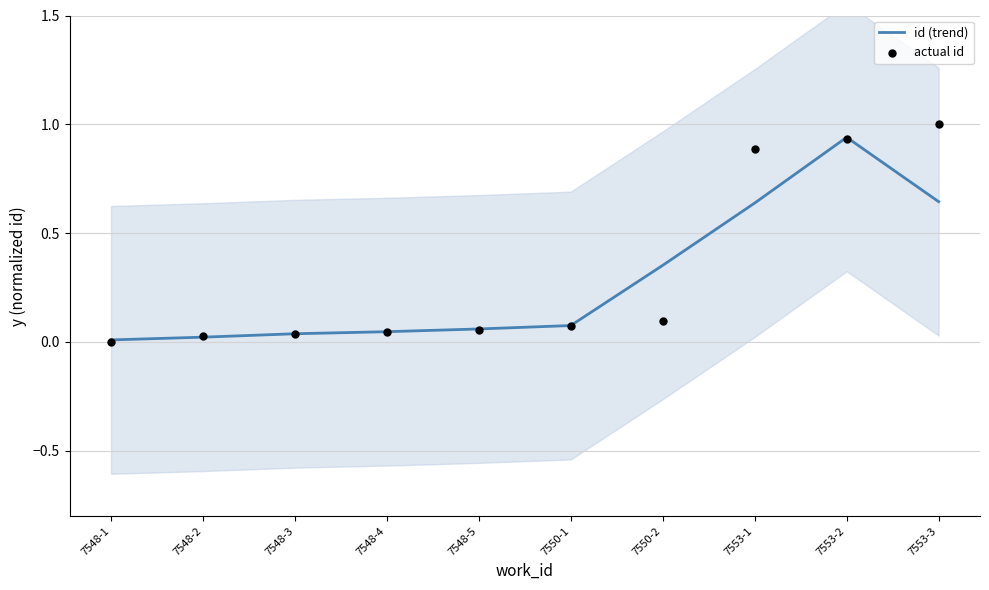

What are all the series names shown in the legend?

id (trend), actual id